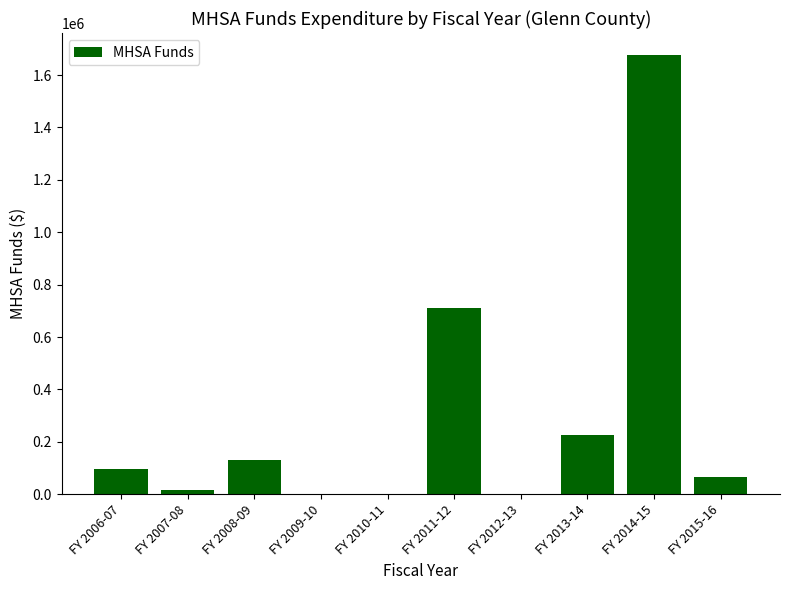

At which label is the value closest to 838348?

FY 2011-12